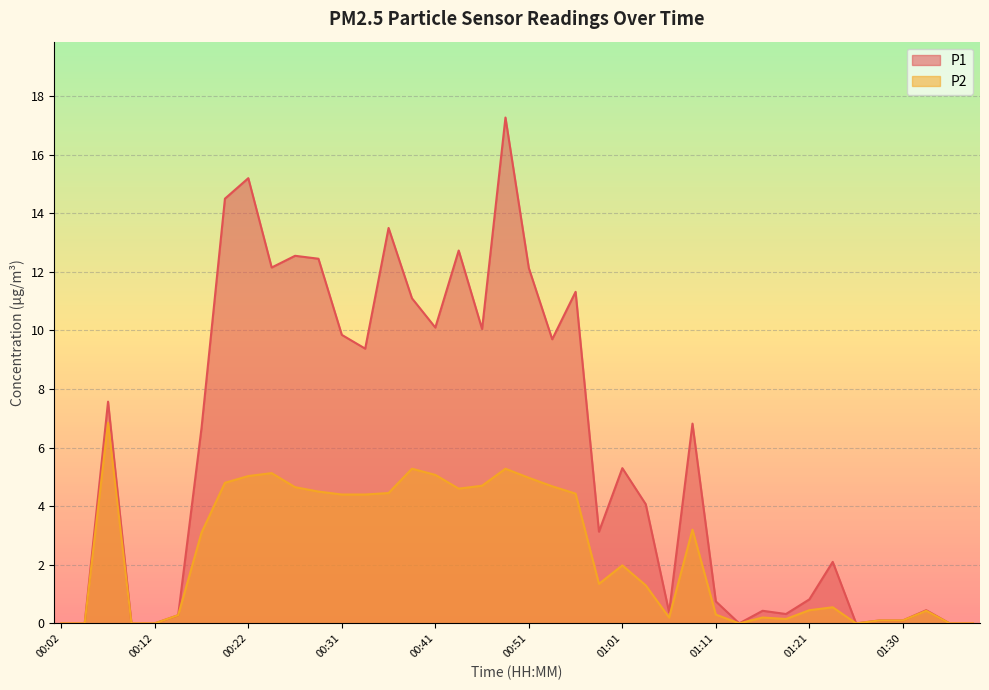

The value of P2 at 00:17 is 3.1. True or false?

True